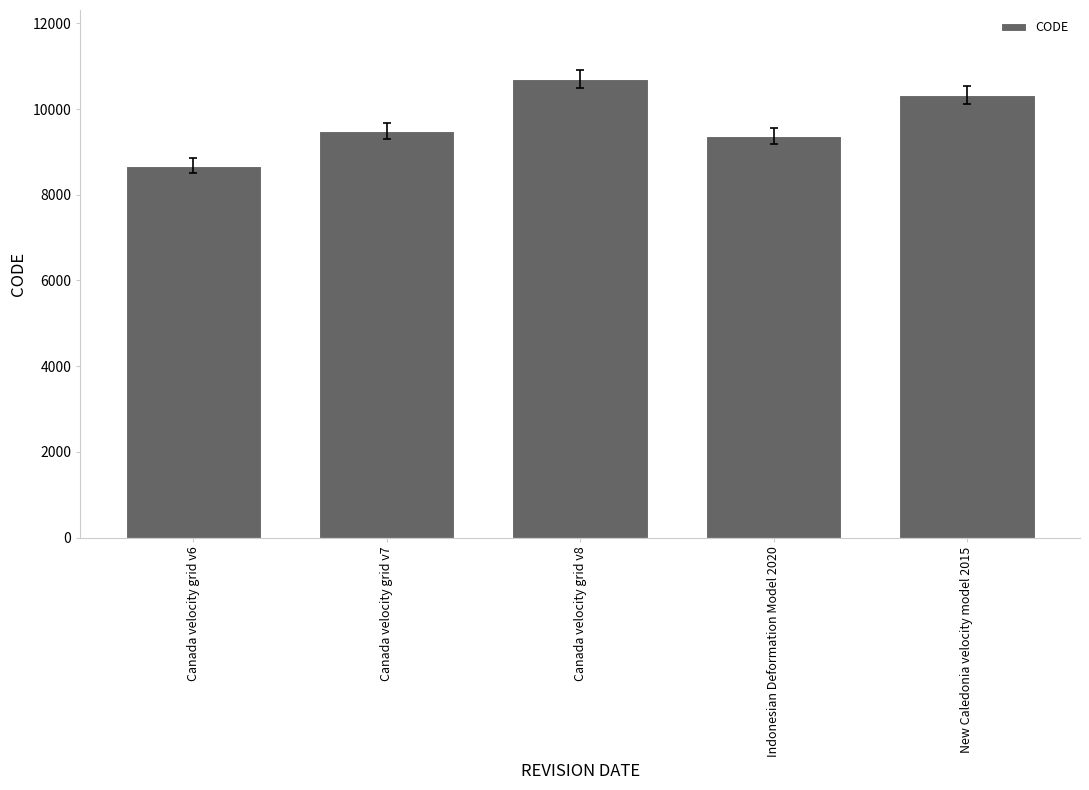

What is the sum of all values?

48564